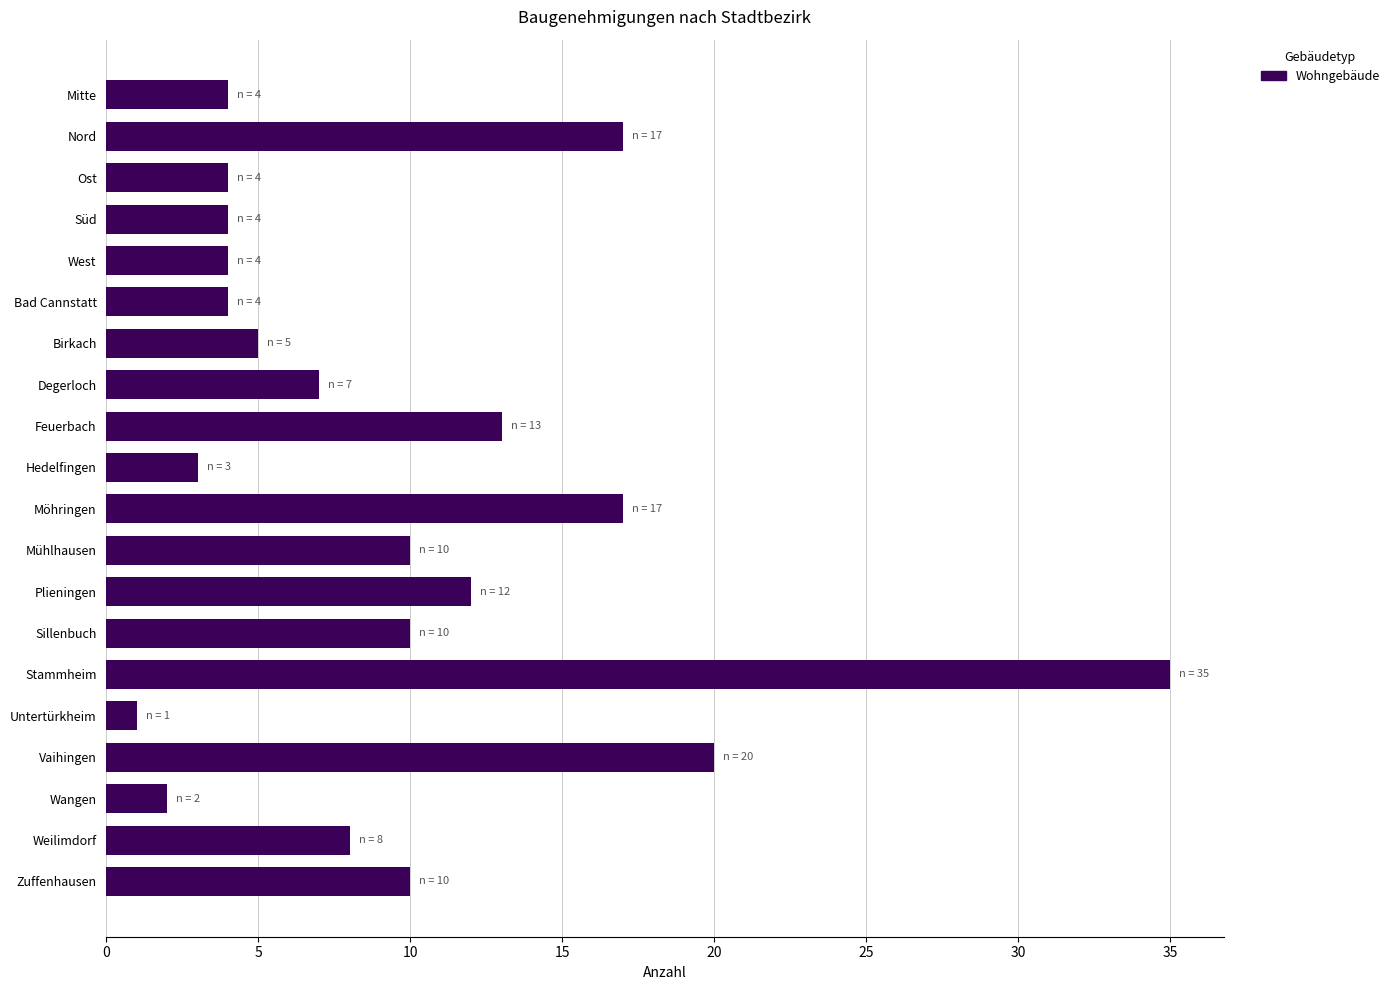

What is the difference between the maximum and minimum values?

34